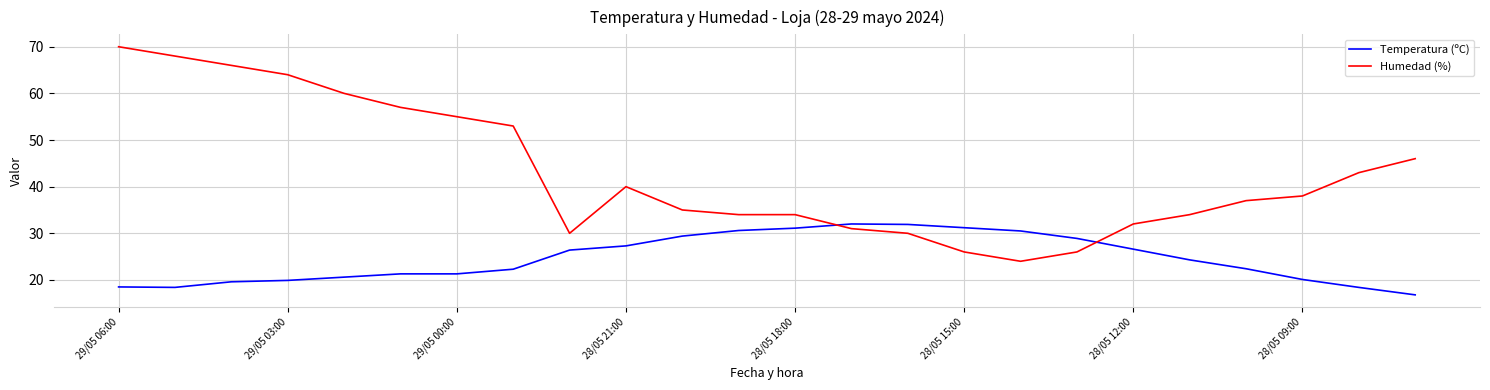

How many intersections are there between Temperatura (ºC) and Humedad (%)?

2